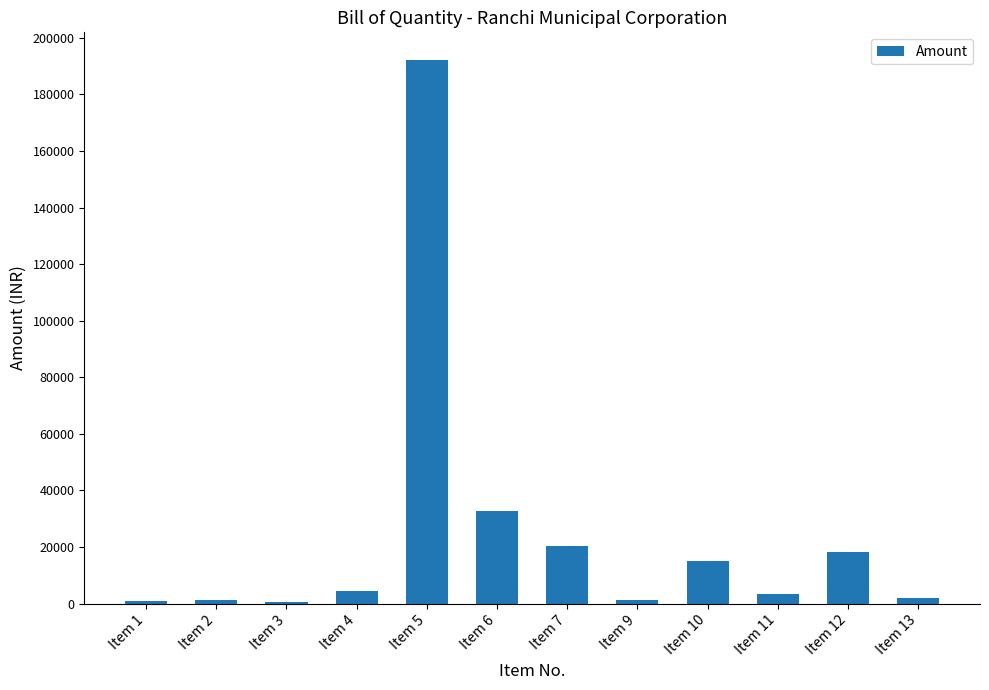

What is the value of the 10th bar from the left?

3211.3